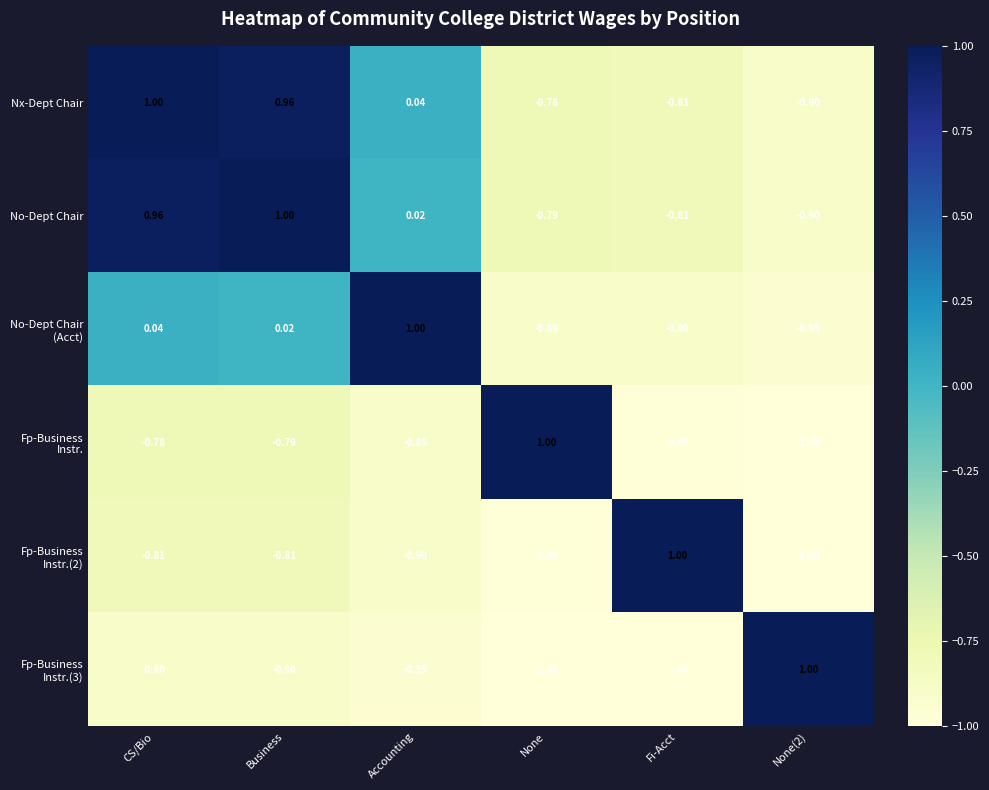

At which category is the sum across all series the highest?

CS/Bio